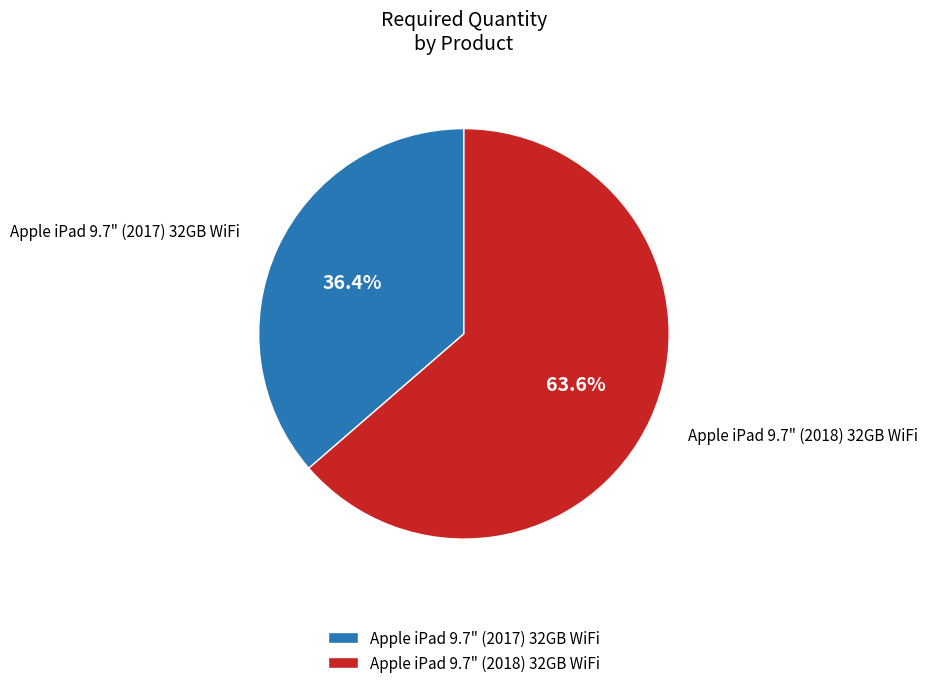

What is the smallest slice in the pie chart?

Apple iPad 9.7" (2017) 32GB WiFi